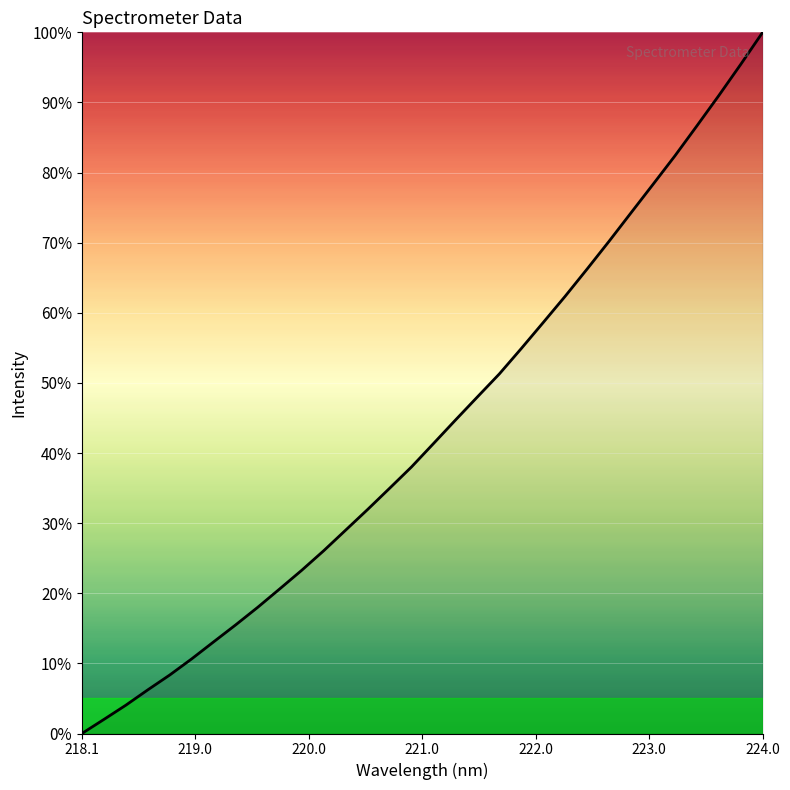

What is the maximum value shown in the chart?

100.0